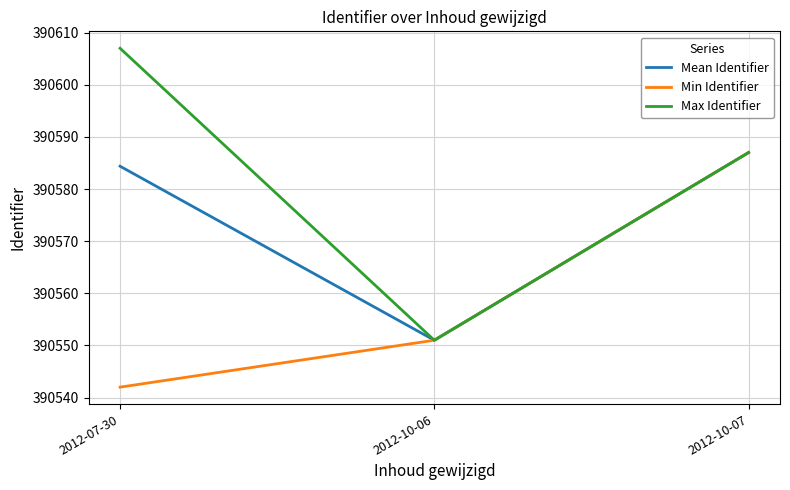

Rank the series by their average value, from lowest to highest.

Min Identifier, Mean Identifier, Max Identifier